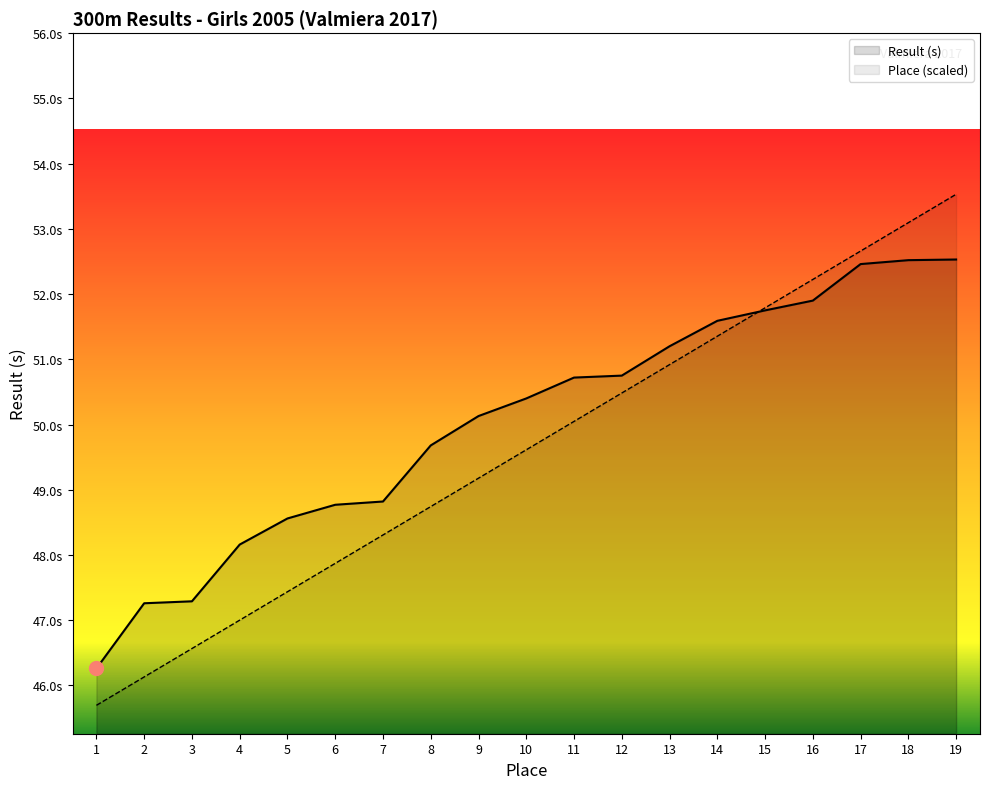

What are all the series names shown in the legend?

Result (s), Place (scaled)